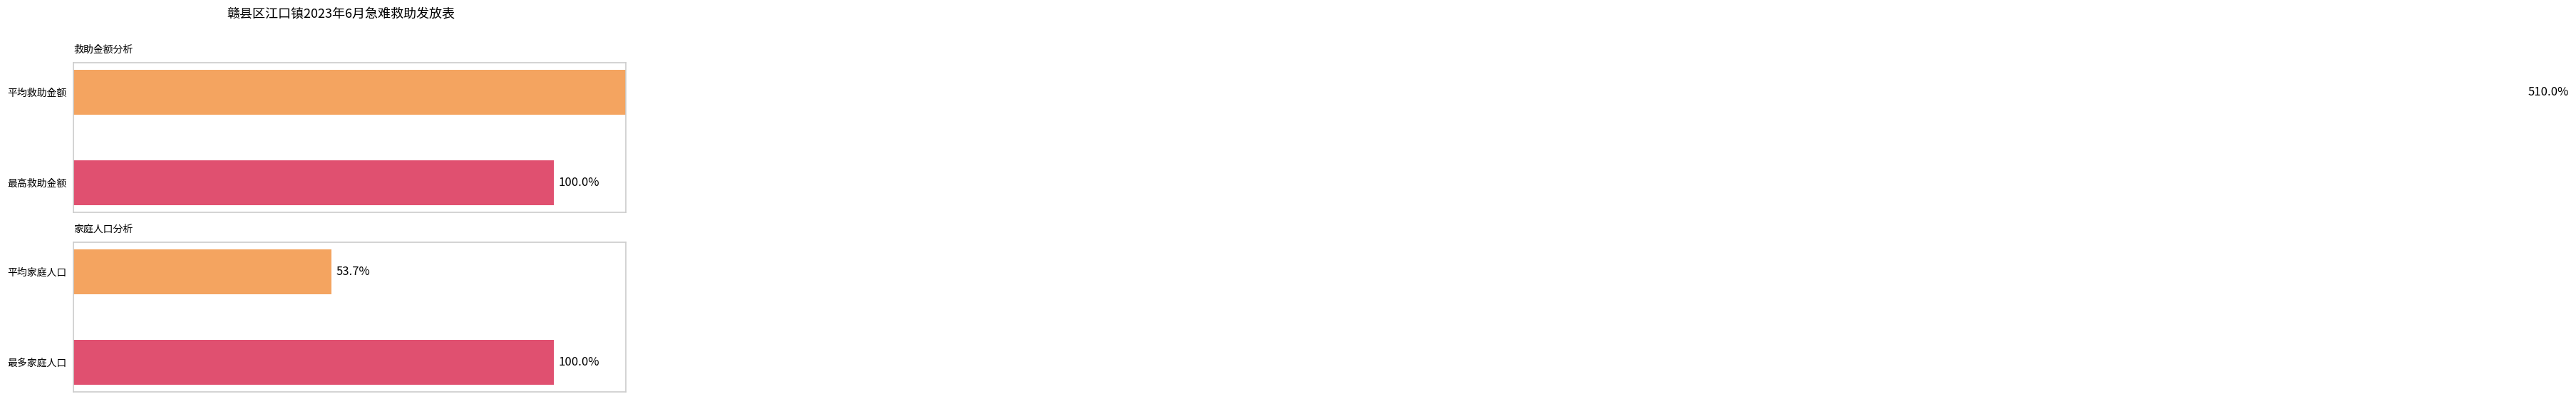

What is the difference between the highest and lowest values at 0?

456.3